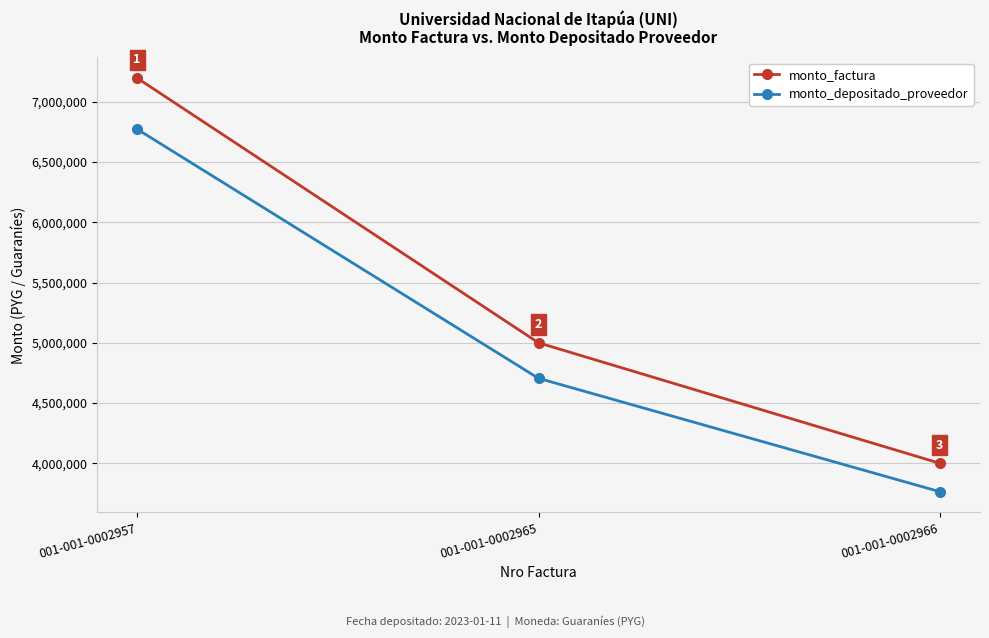

What is the total value across all series at 001-001-0002957?

13970676